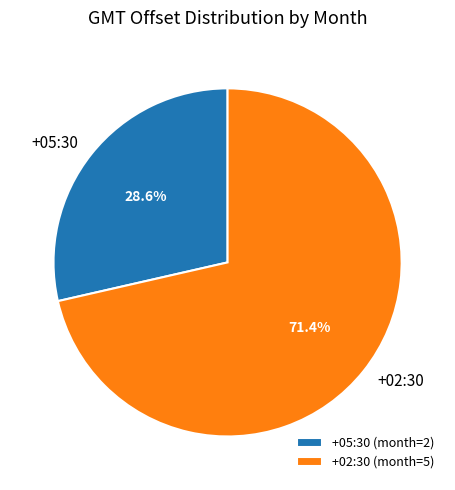

Do +02:30 and +05:30 together represent more than half of the pie?

Yes